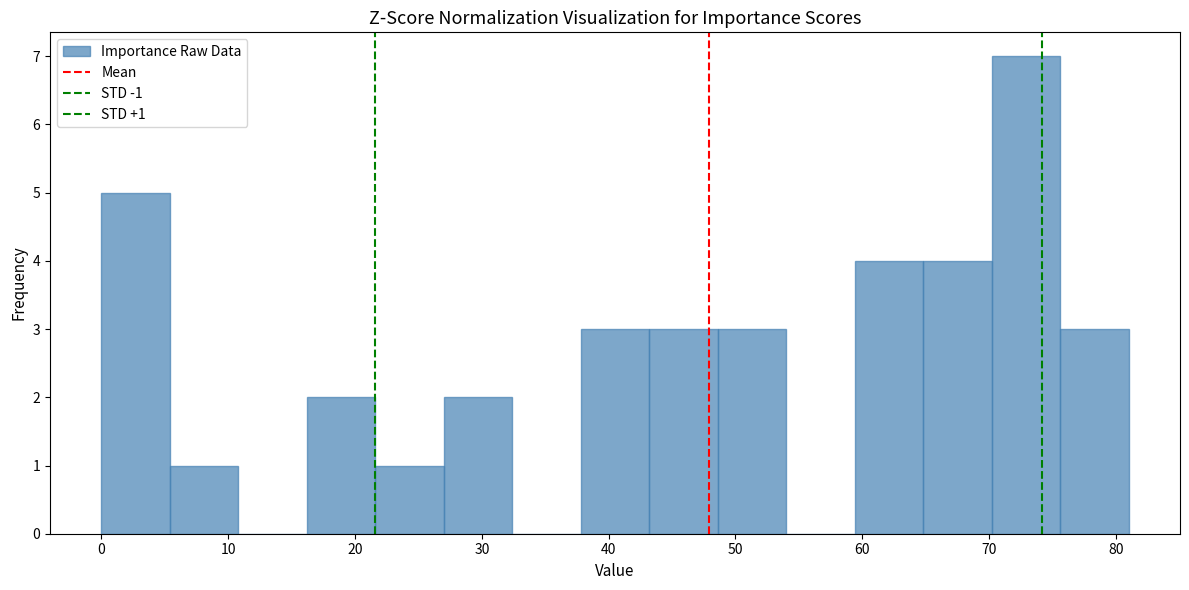

Which range on the x-axis has the tallest bar?

70.2 to 75.6